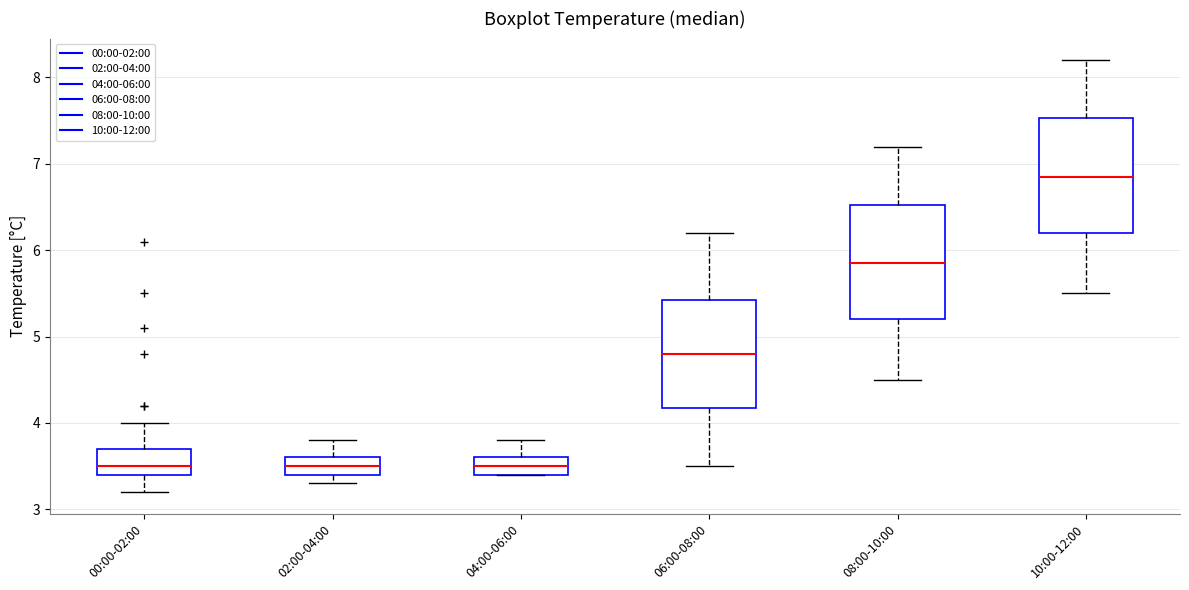

Where is the upper edge of the box for 06:00-08:00 on the y-axis? The values are not printed on the chart, so give them approximately, as read against the axis.

5.4